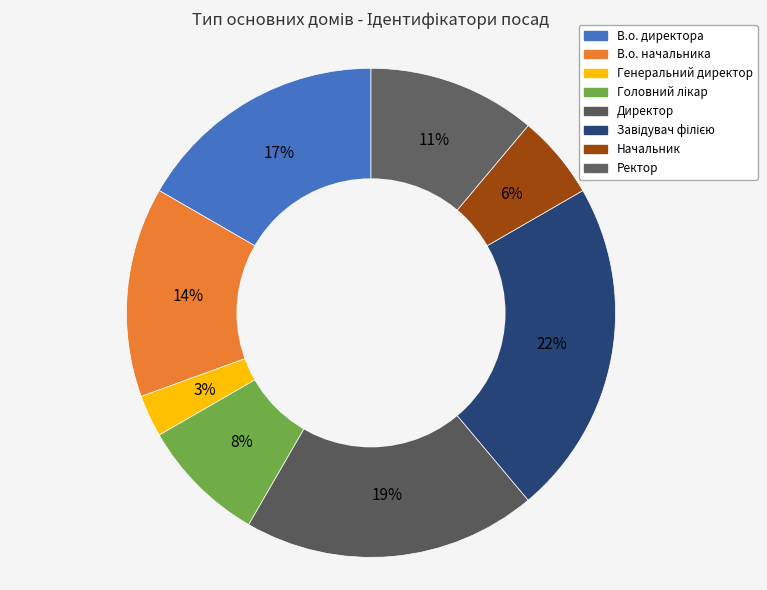

Rank the categories by value from lowest to highest.

Генеральний директор, Начальник, Головний лікар, Ректор, В.о. начальника, В.о. директора, Директор, Завідувач філією